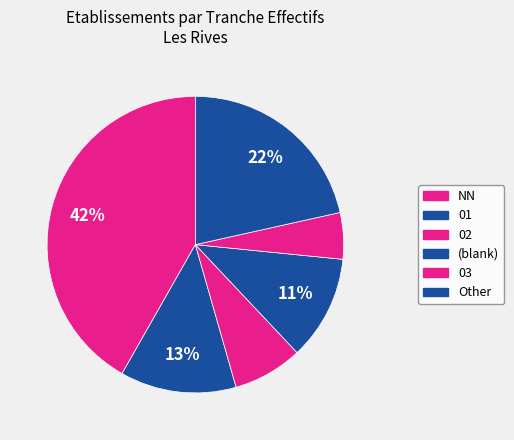

How many slices are in this pie chart?

6